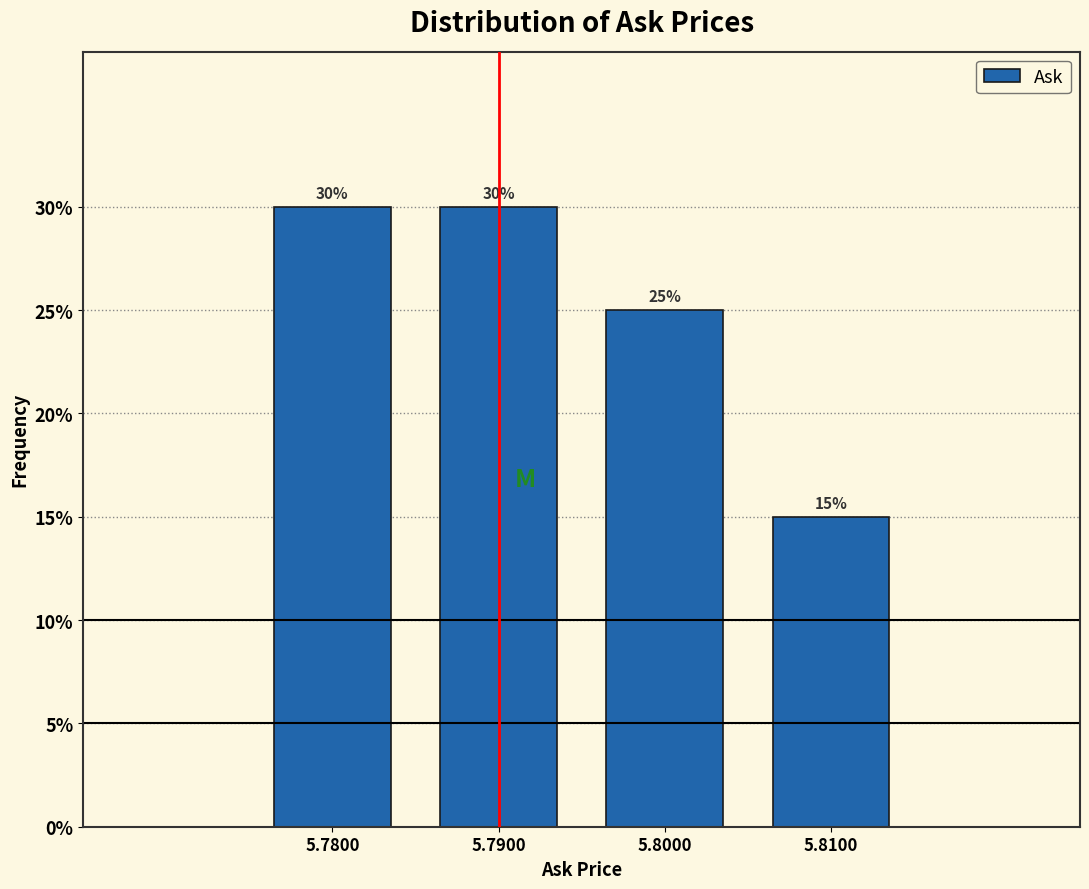

Reading left to right, list every bar in this chart as the range it spans on the x-axis followed by its height.

5.775 to 5.785: 30
5.785 to 5.795: 30
5.795 to 5.805: 25
5.805 to 5.815: 15